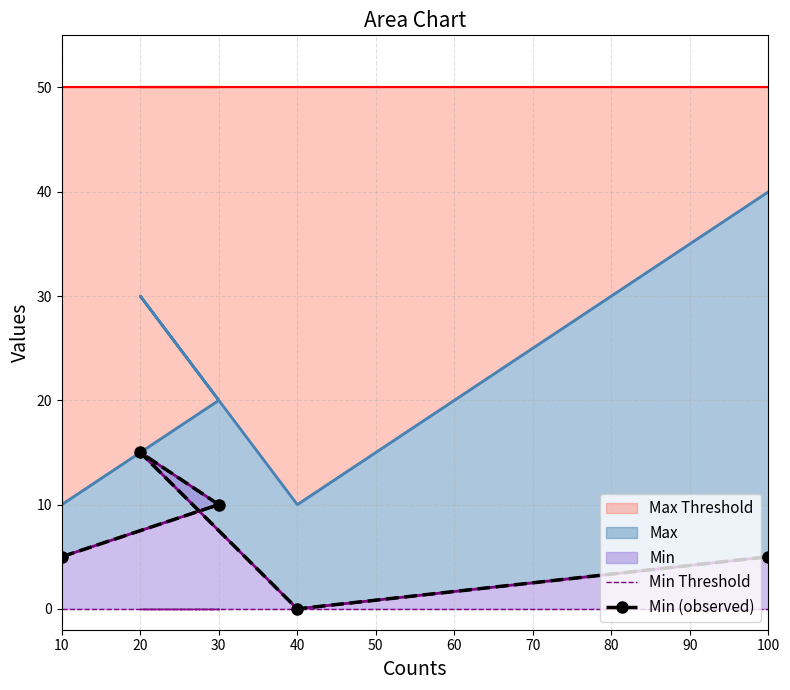

Is it true that Max Threshold equals 10 at 10?

True